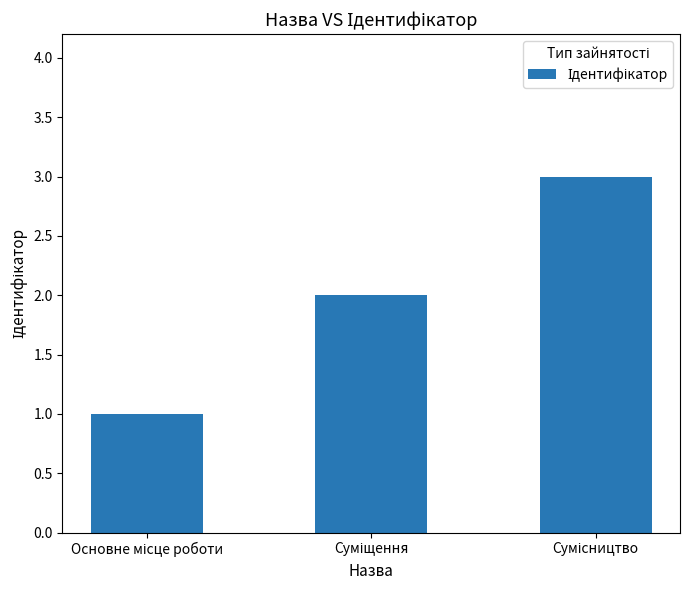

What is the maximum value shown in the chart?

3